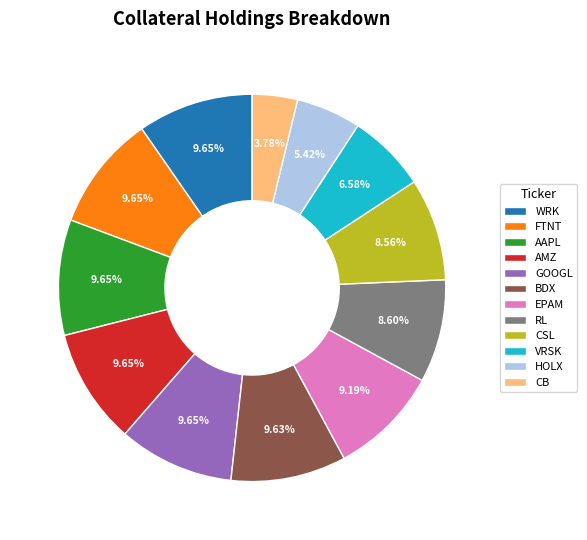

Does WRK account for over 50% of the chart?

No